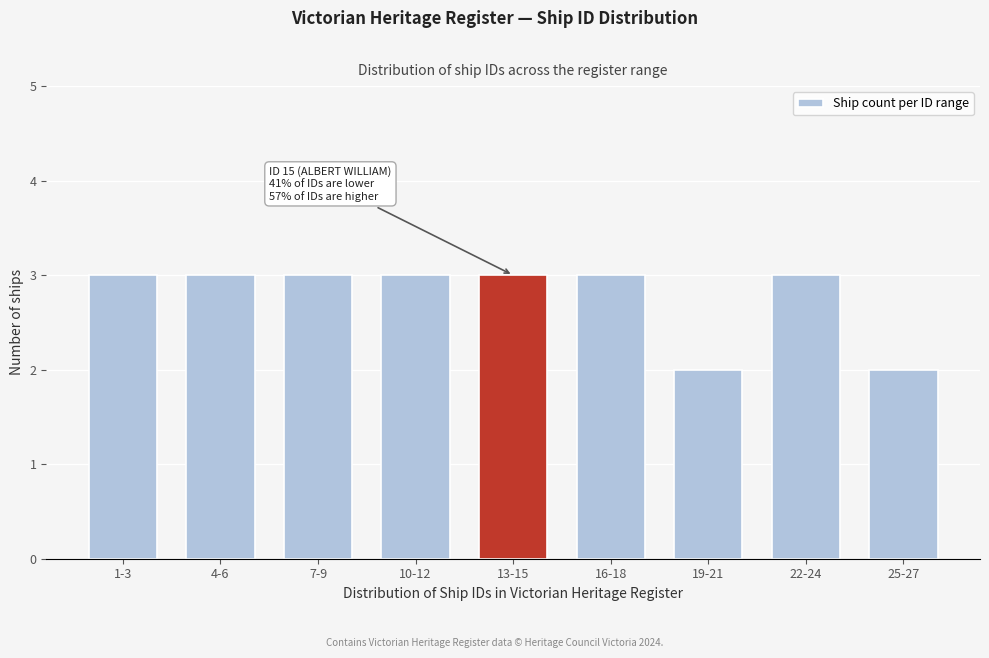

Reading right to left, list all the values displayed in this chart.

25-27=2	22-24=3	19-21=2	16-18=3	13-15=3	10-12=3	7-9=3	4-6=3	1-3=3